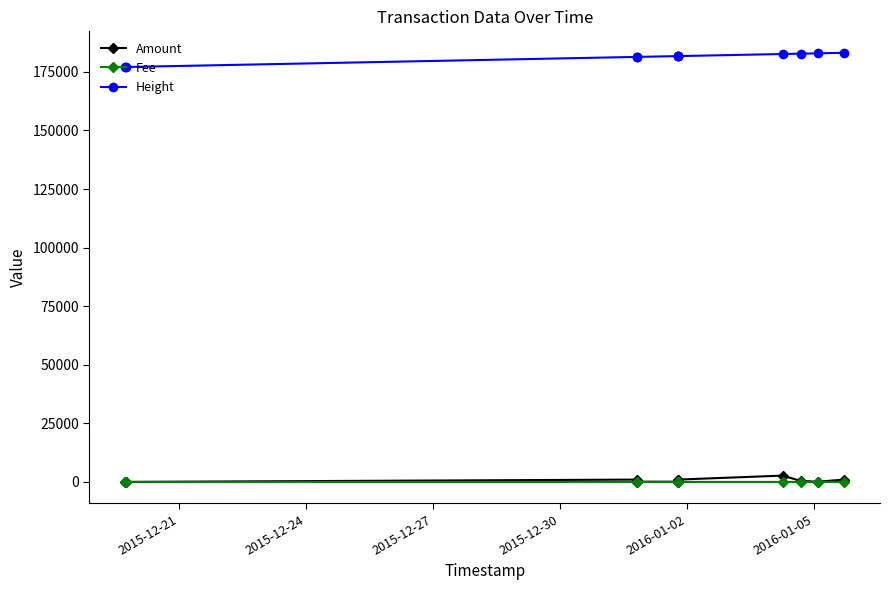

True or false: Amount and Fee intersect in this chart.

False